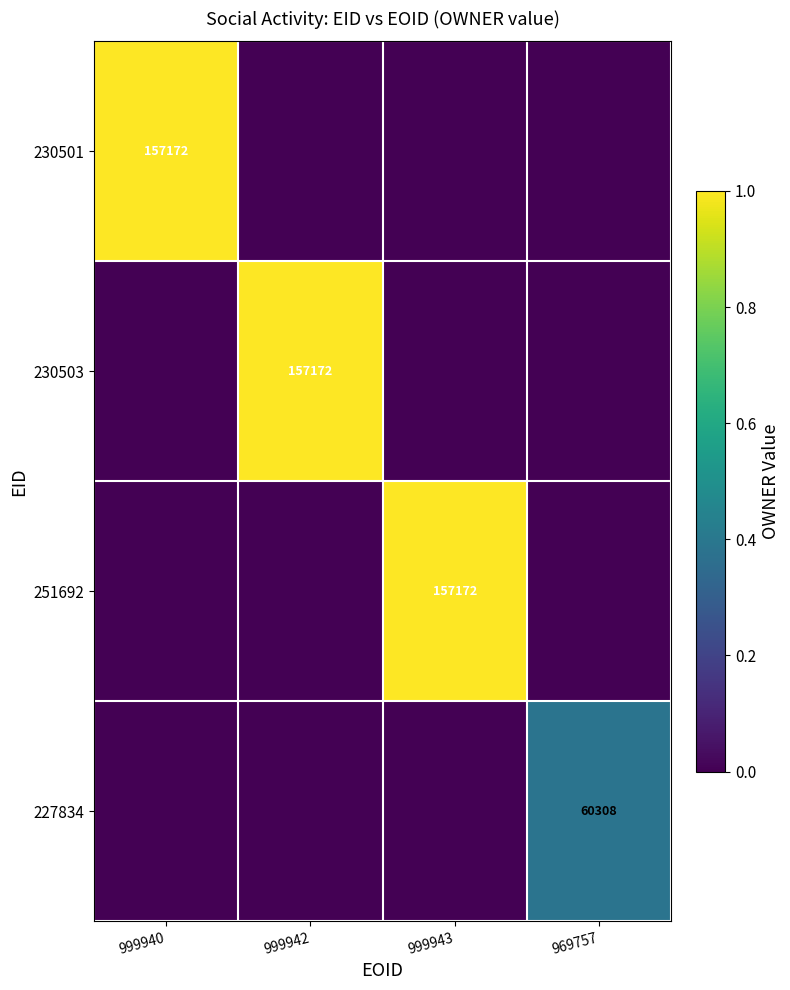

What is the spread (max minus min) of values at 999943?

1.0